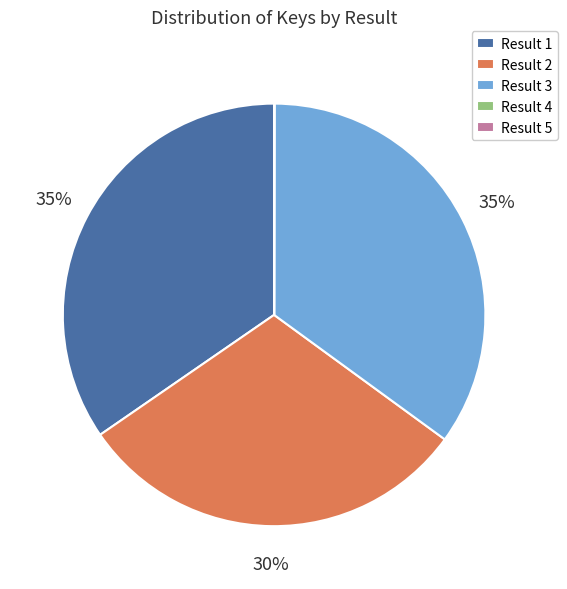

The Result 2 slice represents 30% of the pie. True or false?

True